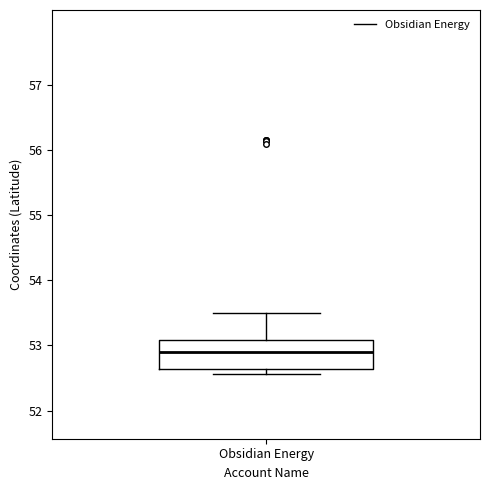

Transcribe this box plot: give where the median line is, the range the box spans, and where the two whiskers end, as read against the y-axis. The values are not printed on the chart, so give them approximately, as read against the axis.

median 52.9, box 52.6 to 53.1, whiskers 52.6 (just below the box's lower edge) to 53.5